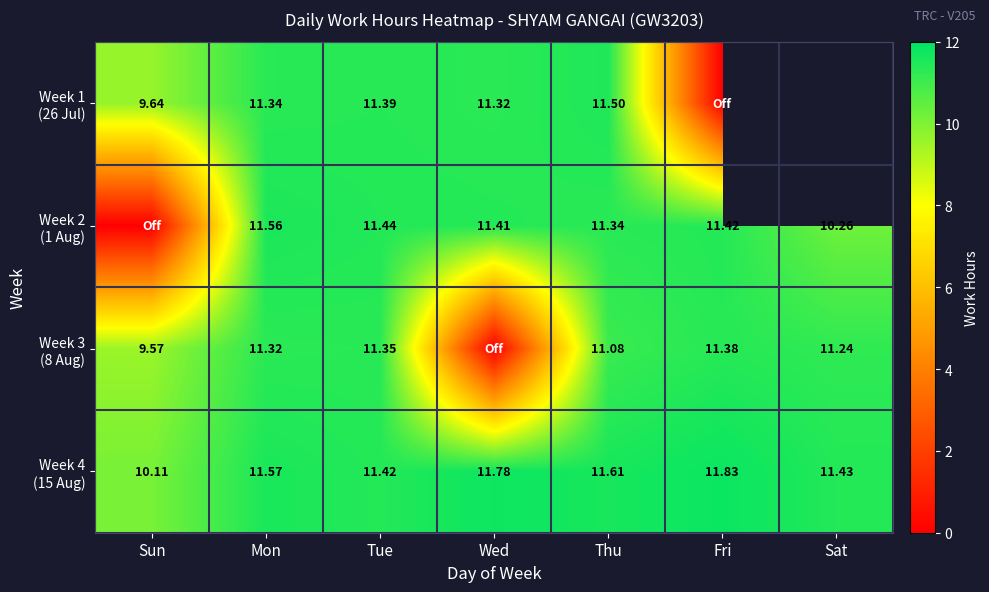

What is the greatest value displayed?

11.8